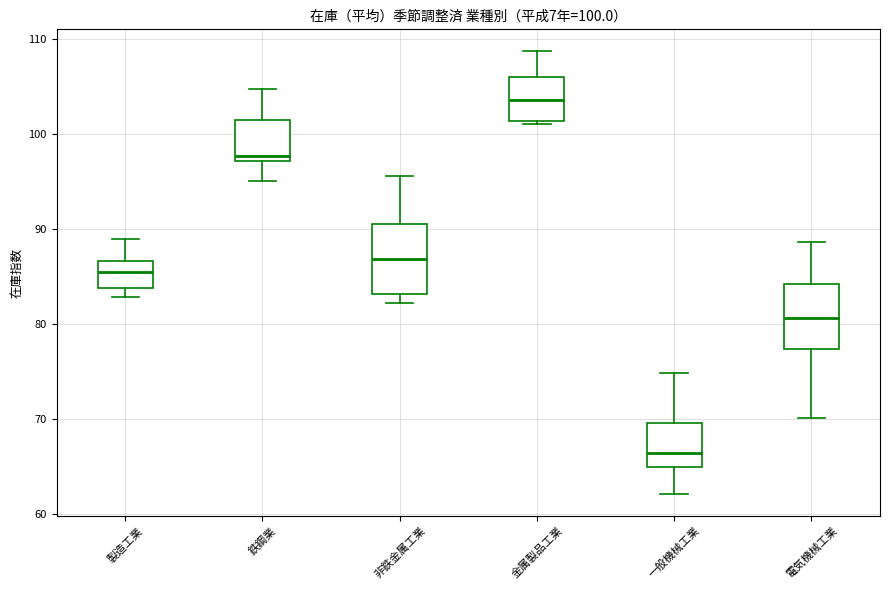

Which box has the highest median line?

金属製品工業